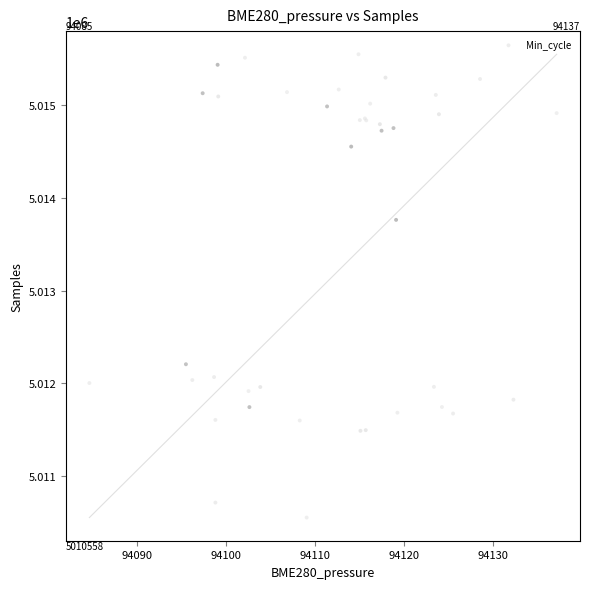

What Y value in the scatter plot is closest to 5013049?

5013760